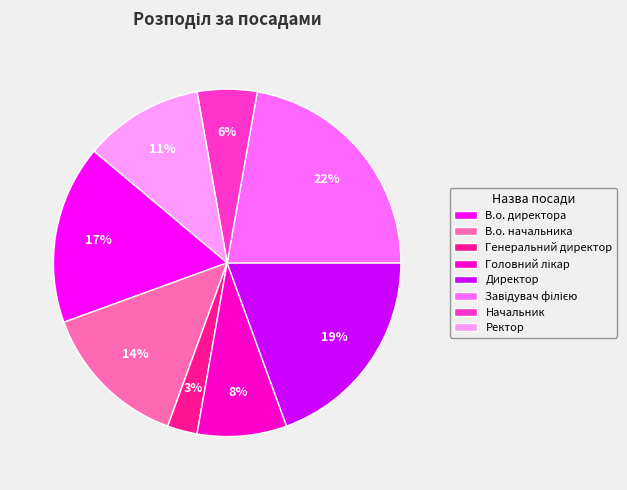

The В.о. директора slice represents 17% of the pie. True or false?

True